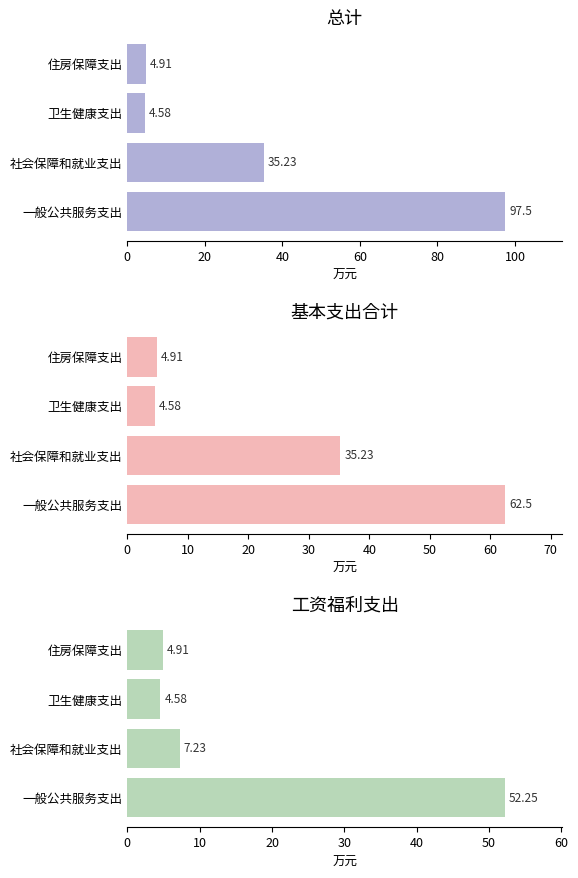

The value of 总计 at 一般公共服务支出 is 97.5. True or false?

True